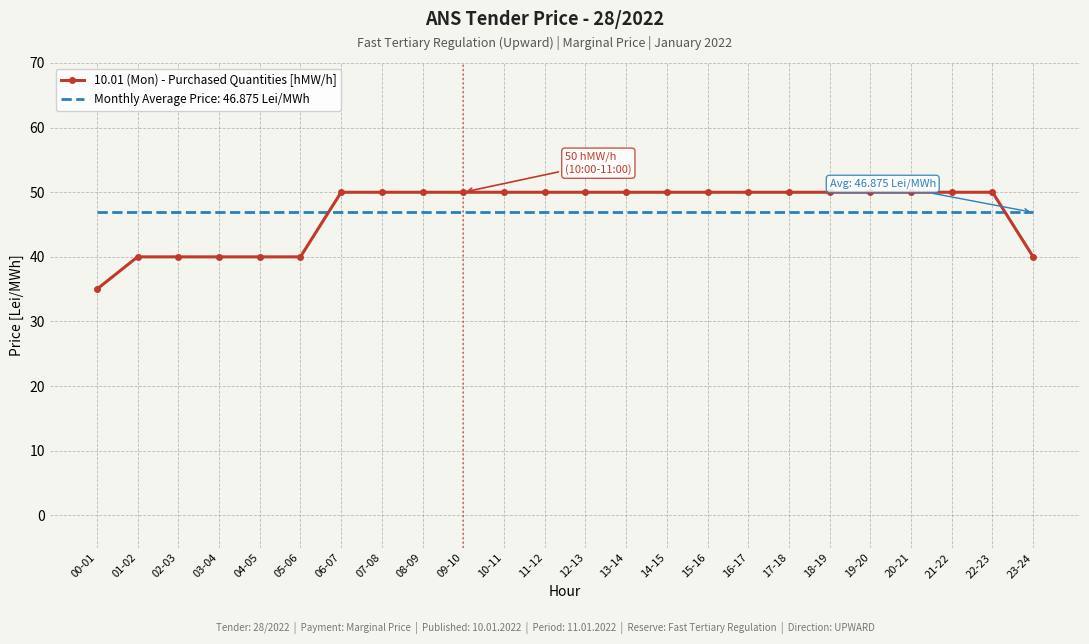

Rank the series by their maximum value, from highest to lowest.

10.01 (Mon) - Purchased Quantities [hMW/h], Monthly Average Price: 46.875 Lei/MWh